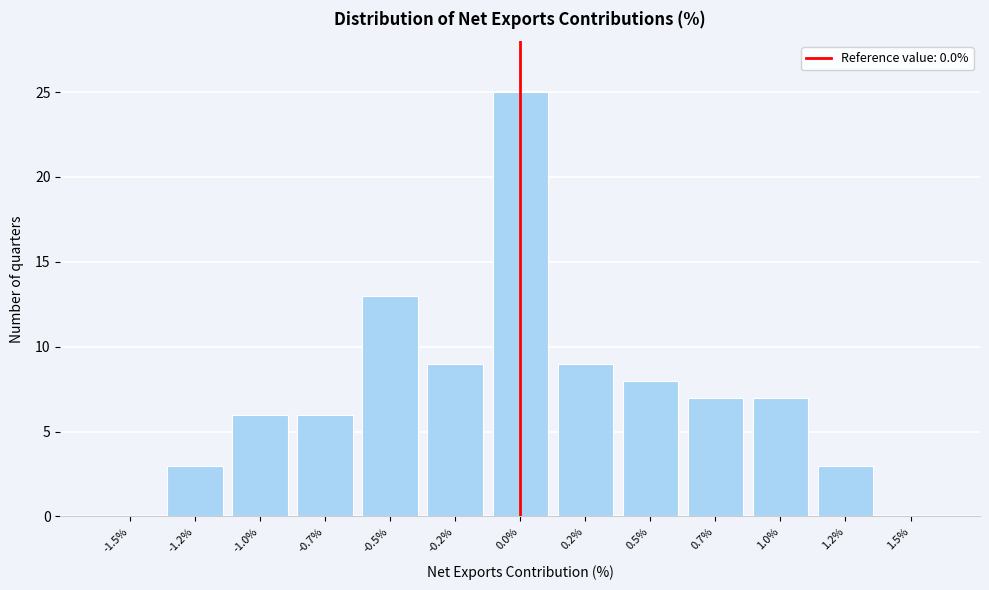

Reading left to right, list all the values displayed in this chart.

-1.5%=0	-1.2%=3	-1.0%=6	-0.7%=6	-0.5%=13	-0.2%=9	0.0%=25	0.2%=9	0.5%=8	0.7%=7	1.0%=7	1.2%=3	1.5%=0